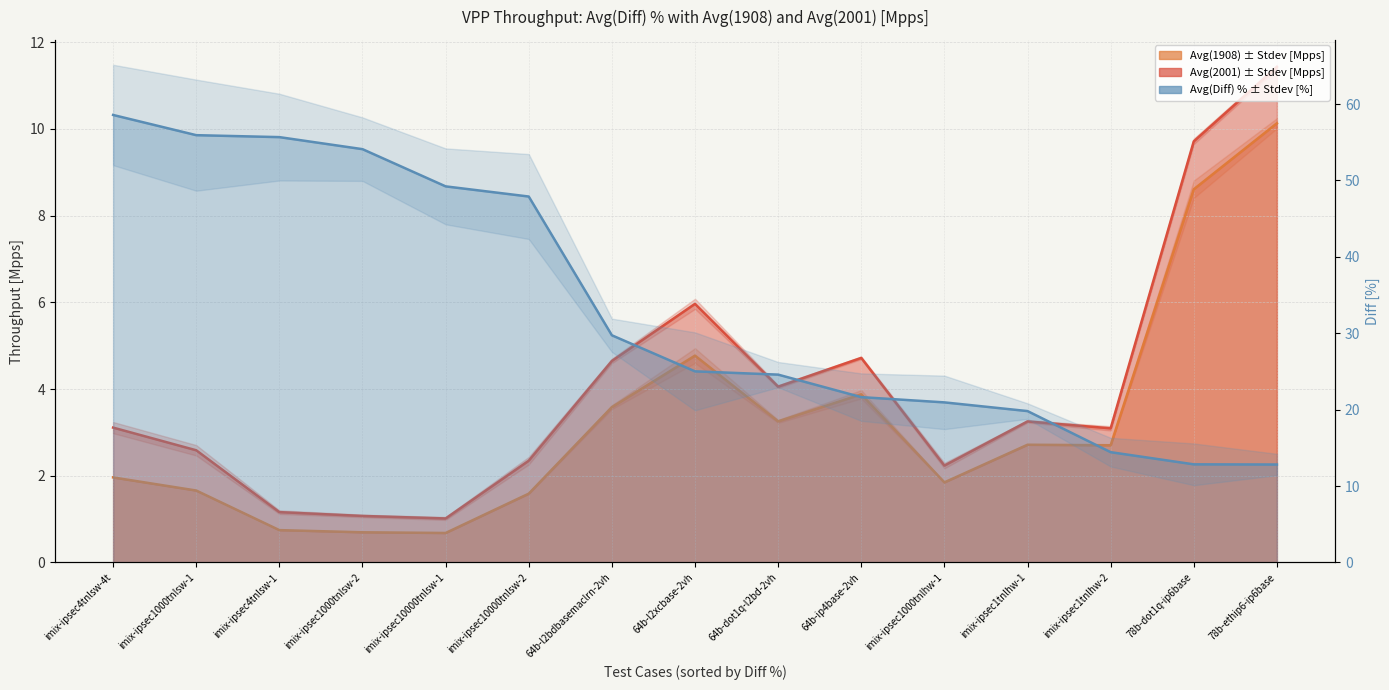

The avg_1908 series shows 1.1 at imix-ipsec4tnlsw-1. True or false?

False